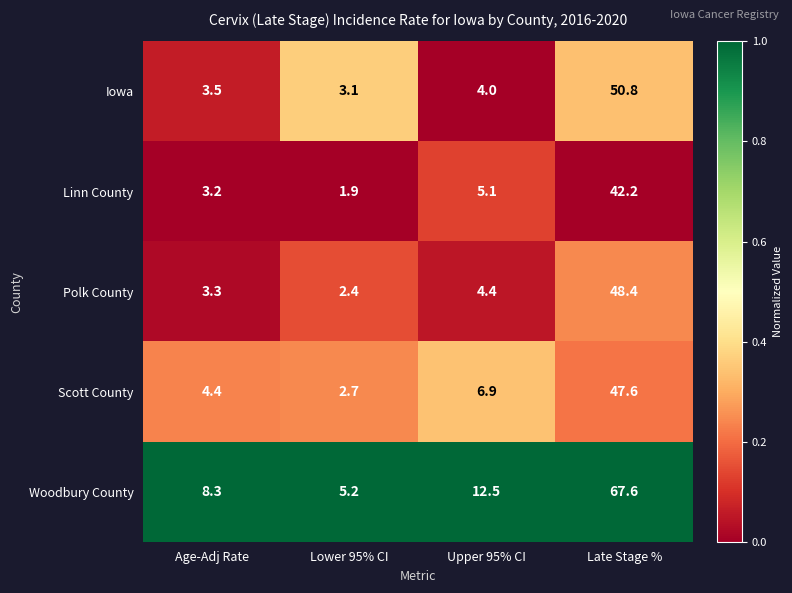

Read the Polk County value at Age-Adj Rate.

3.3